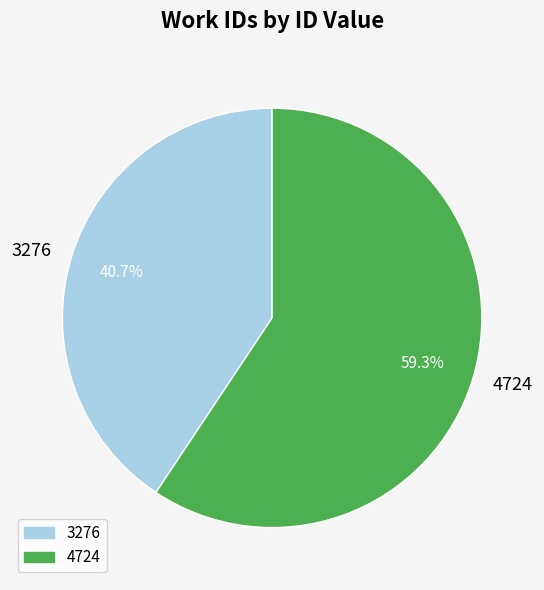

True or false: 4724 accounts for 50% of the total.

False